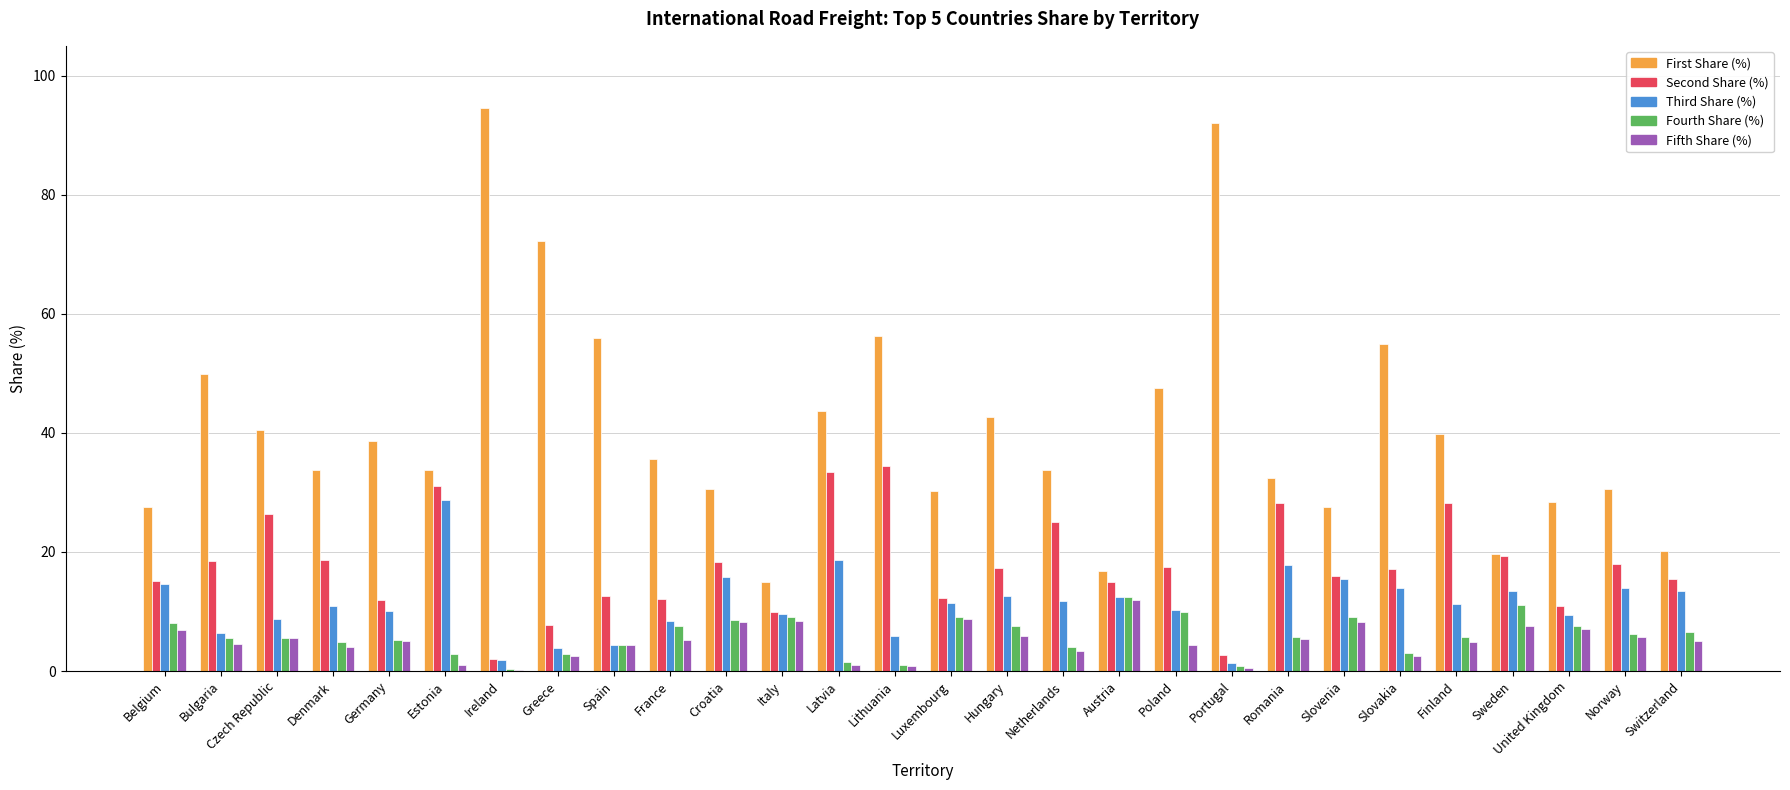

True or false: Second Share (%) has a value of 5.7 at Hungary.

False